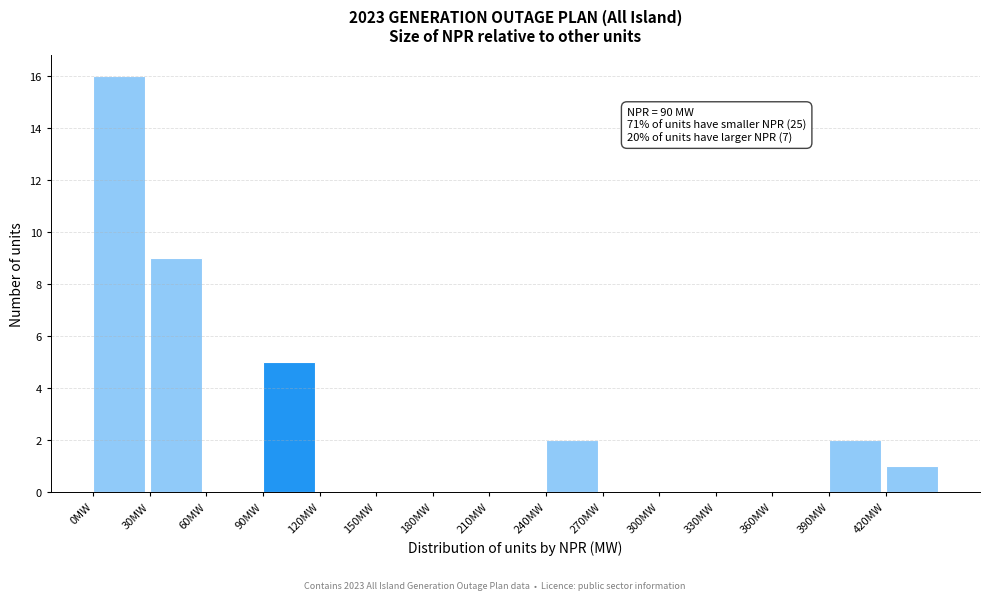

Over which range of the x-axis is the bar tallest?

0 to 30